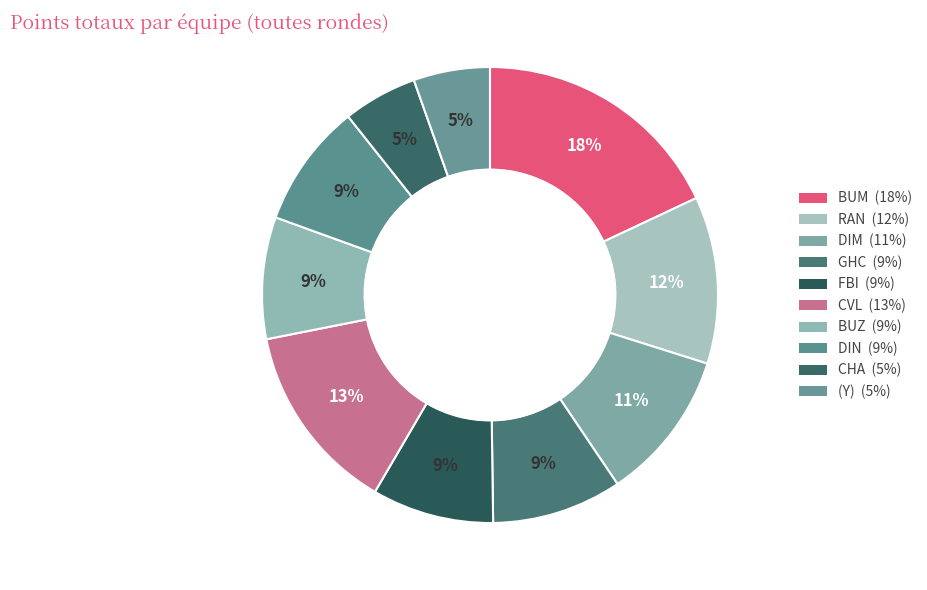

Is it true that BUZ is 9% of the pie?

True